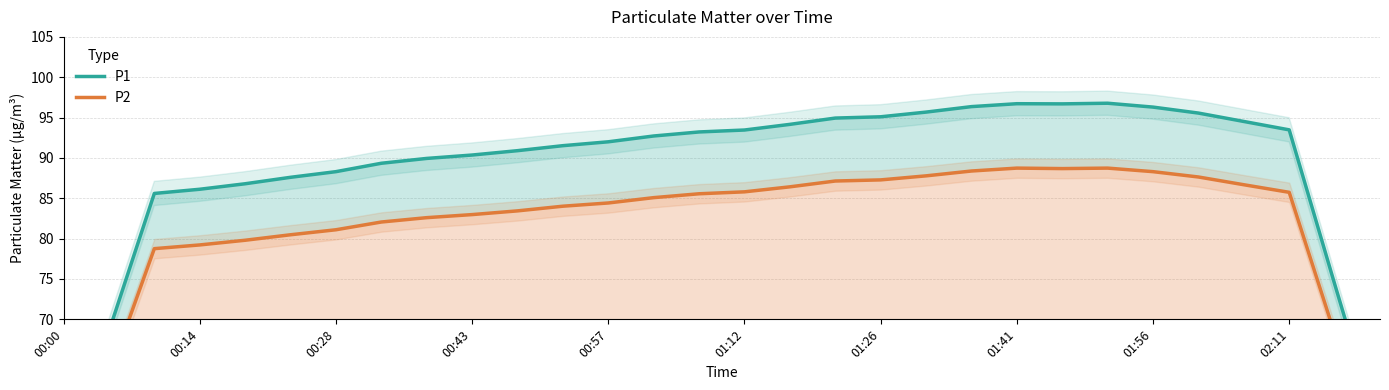

What is the label of the 25th point from the right?

01:12